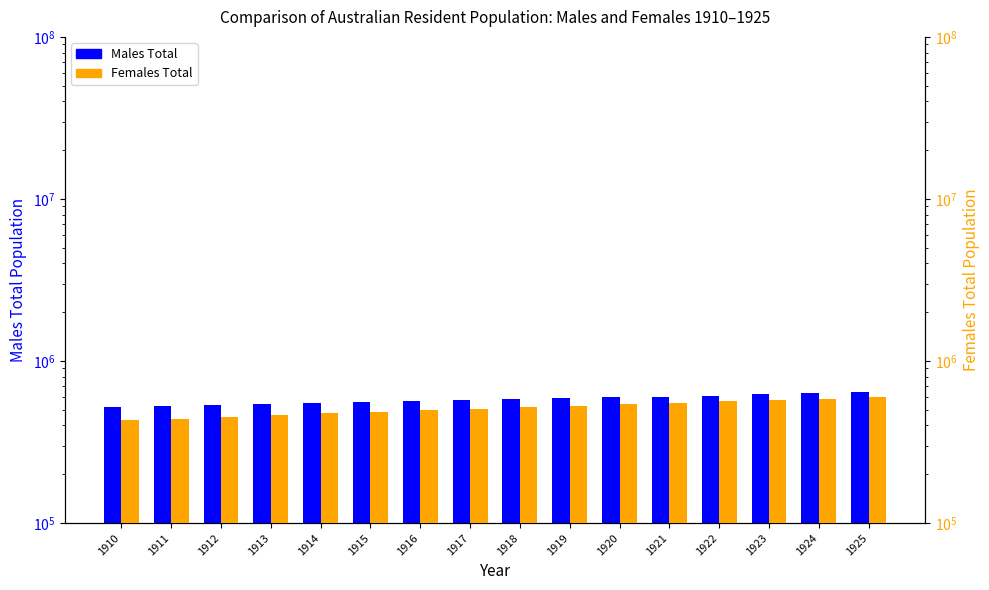

Reading left to right, list all the values displayed in this chart.

Males Total: 517742	526923	534591	542258	549926	557594	565262	572929	580597	588265	595932	603600	611900	623200	633100	642600
Females Total: 429525	440550	451880	463135	474380	485635	496890	508145	519400	530655	541910	553165	564420	575675	586930	598185